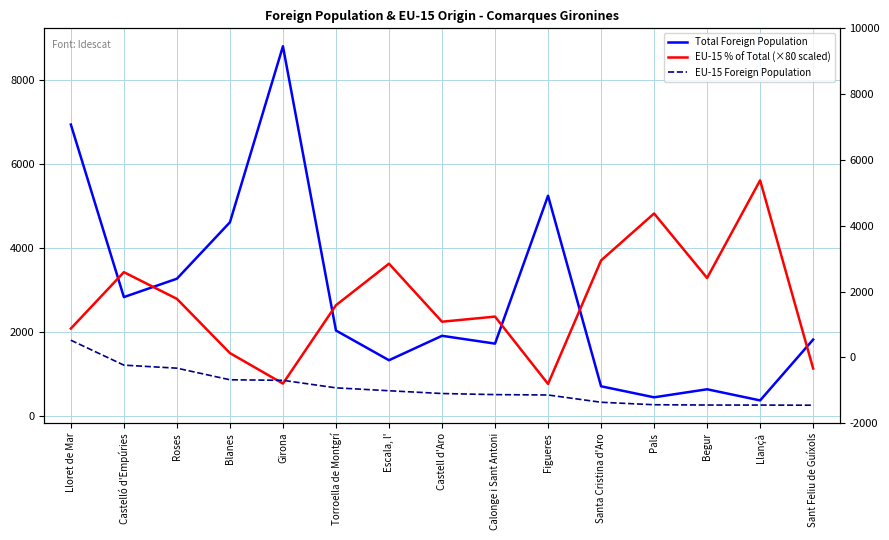

How many data points in Total Foreign Population are less than 1908?

7